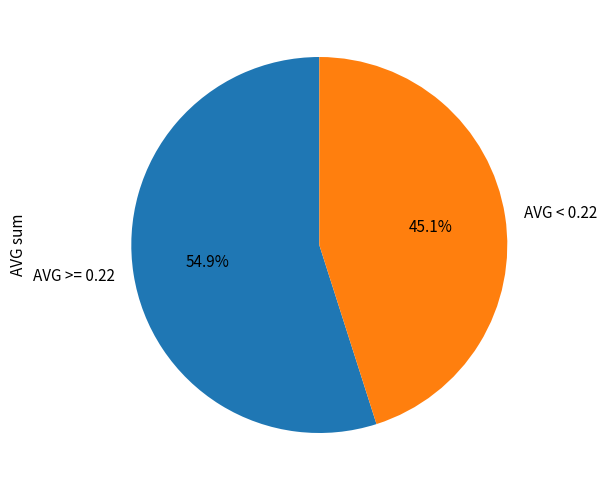

Rank the categories by value from lowest to highest.

AVG < 0.22, AVG >= 0.22